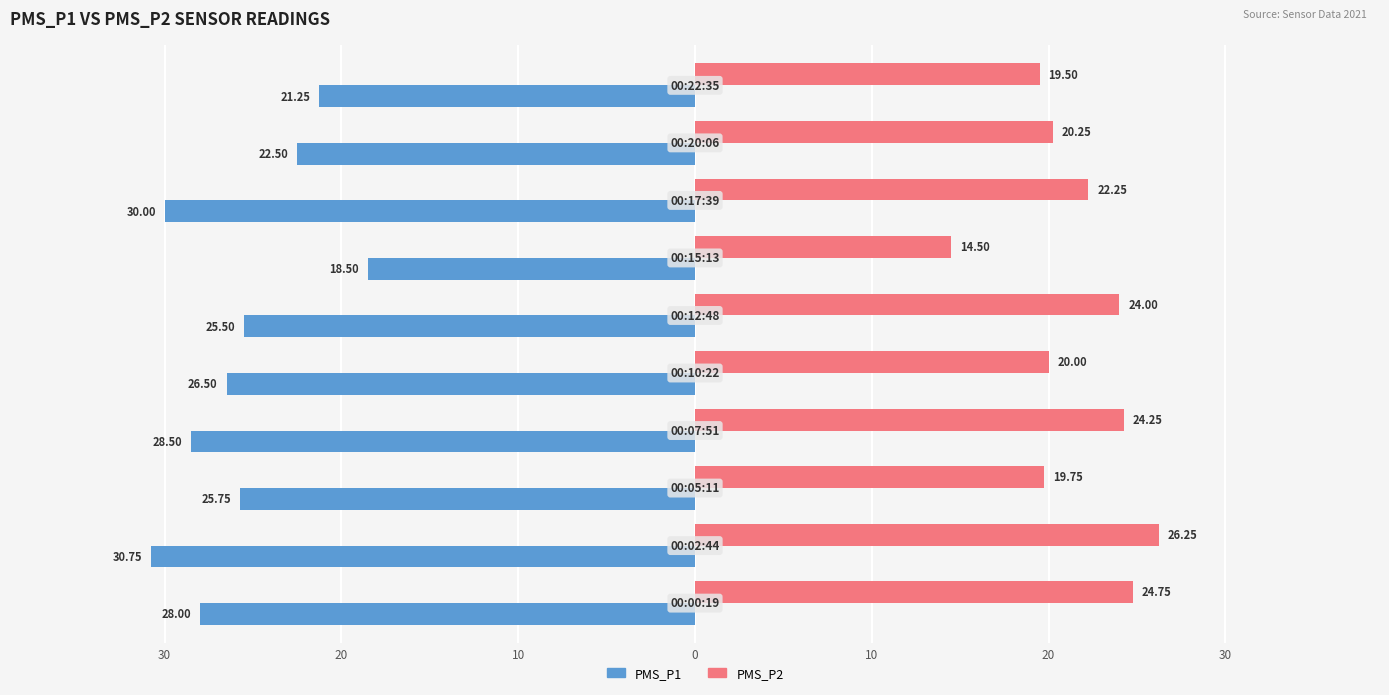

What are all the series names shown in the legend?

PMS_P1, PMS_P2